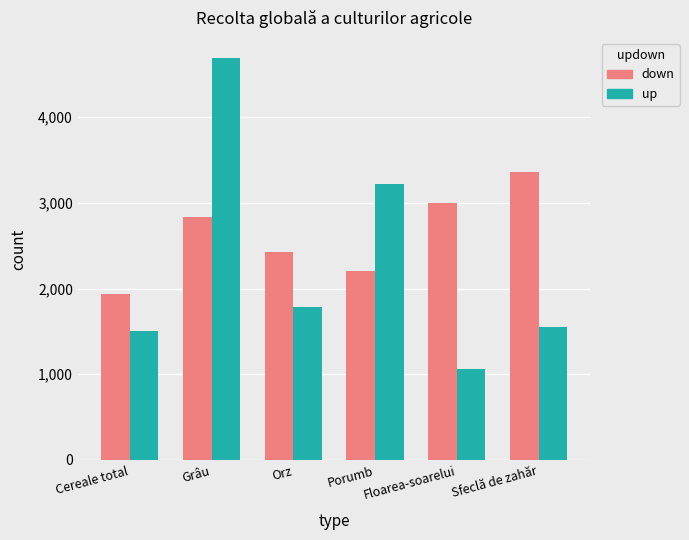

How many values in the down series are below 2837?

3